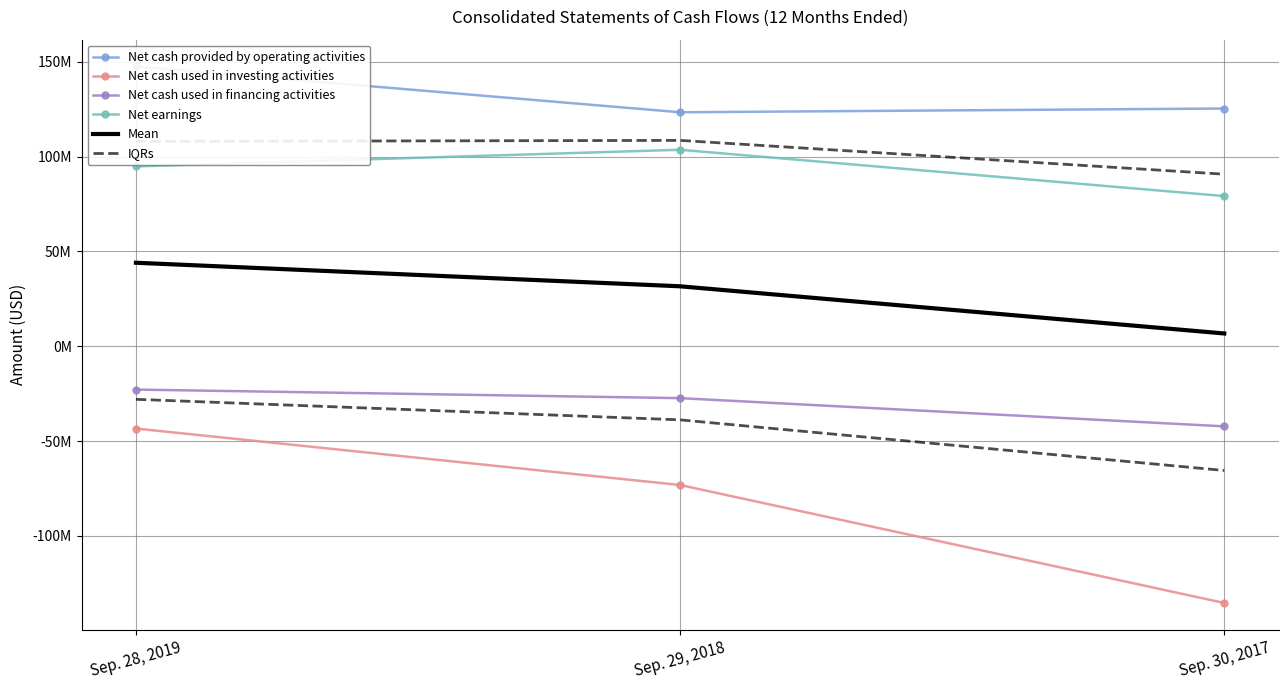

How many data points in Net cash used in financing activities are less than -27336000?

1